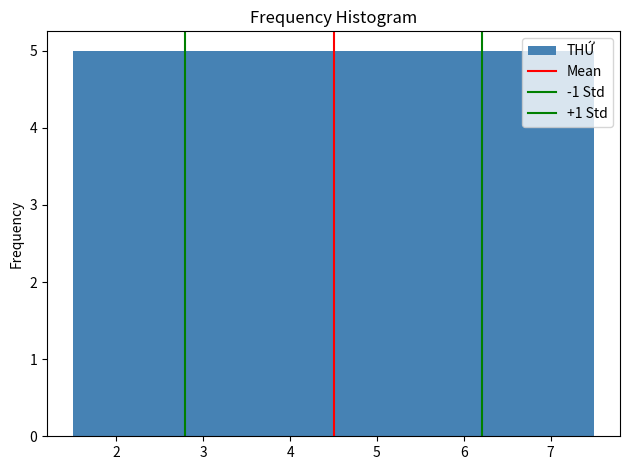

Reading left to right, transcribe this chart: for each bar, give the range it covers on the x-axis and its height. The values are not printed on the chart, so give them approximately, as read against the axis.

1.5 to 2.5: 5
2.5 to 3.5: 5
3.5 to 4.5: 5
4.5 to 5.5: 5
5.5 to 6.5: 5
6.5 to 7.5: 5